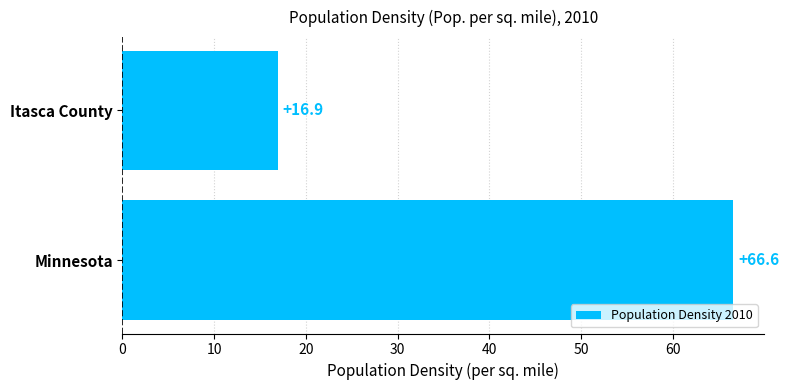

How many bars are there in total?

2